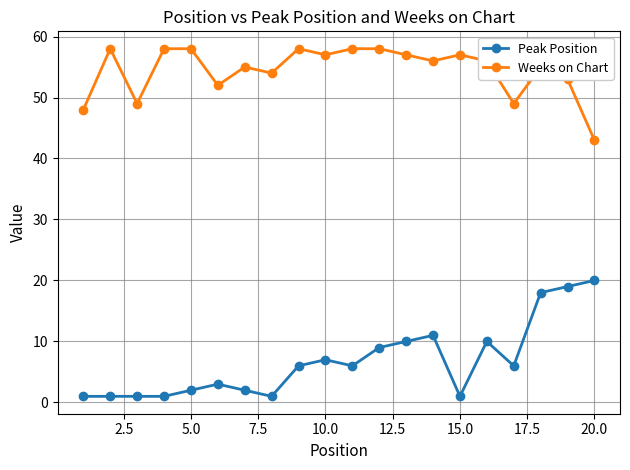

What is the minimum value for Weeks on Chart?

43